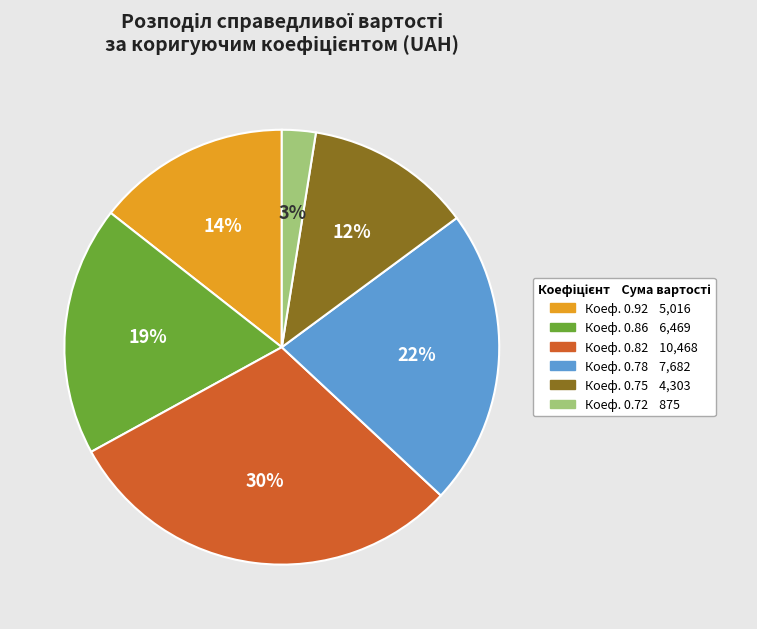

Does any single category account for the majority?

No